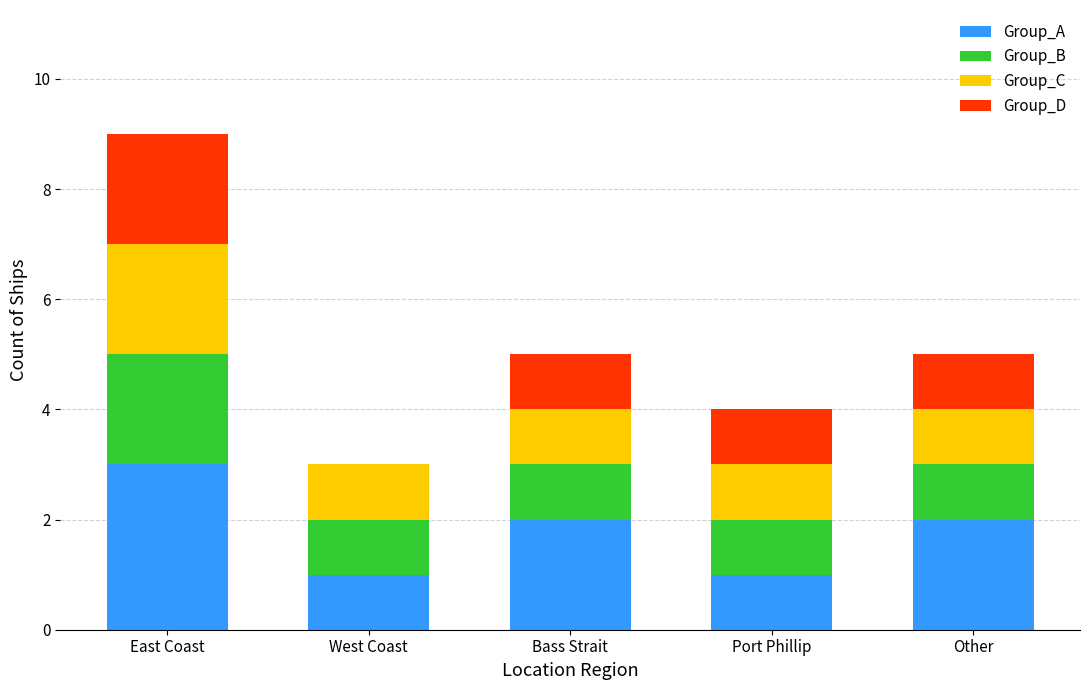

What is the sum of all Group_A values?

9